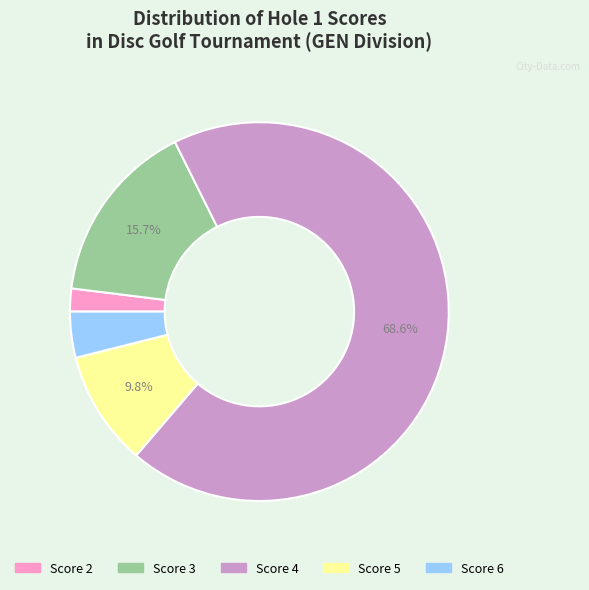

Is there any slice that represents more than half of the pie?

Yes